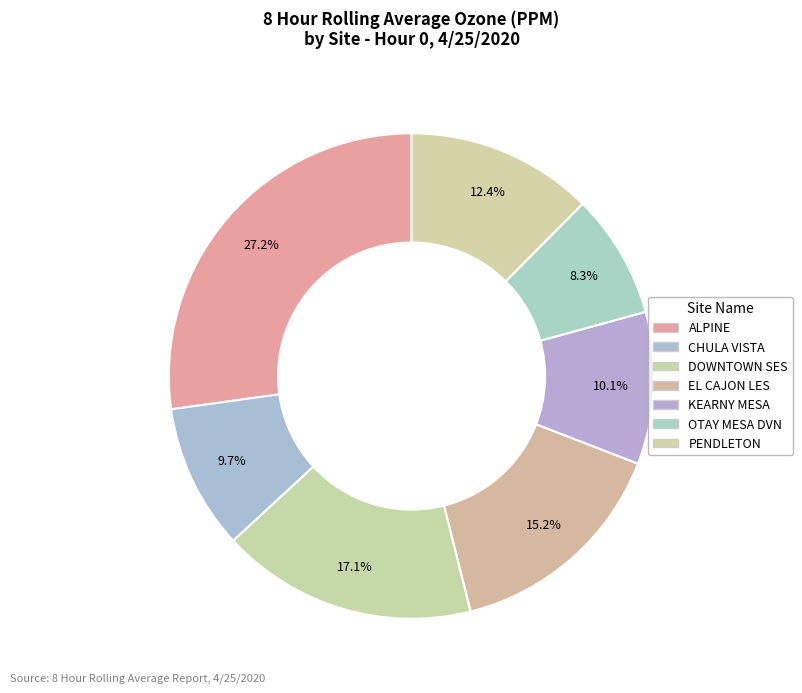

How many segments does this pie chart have?

7